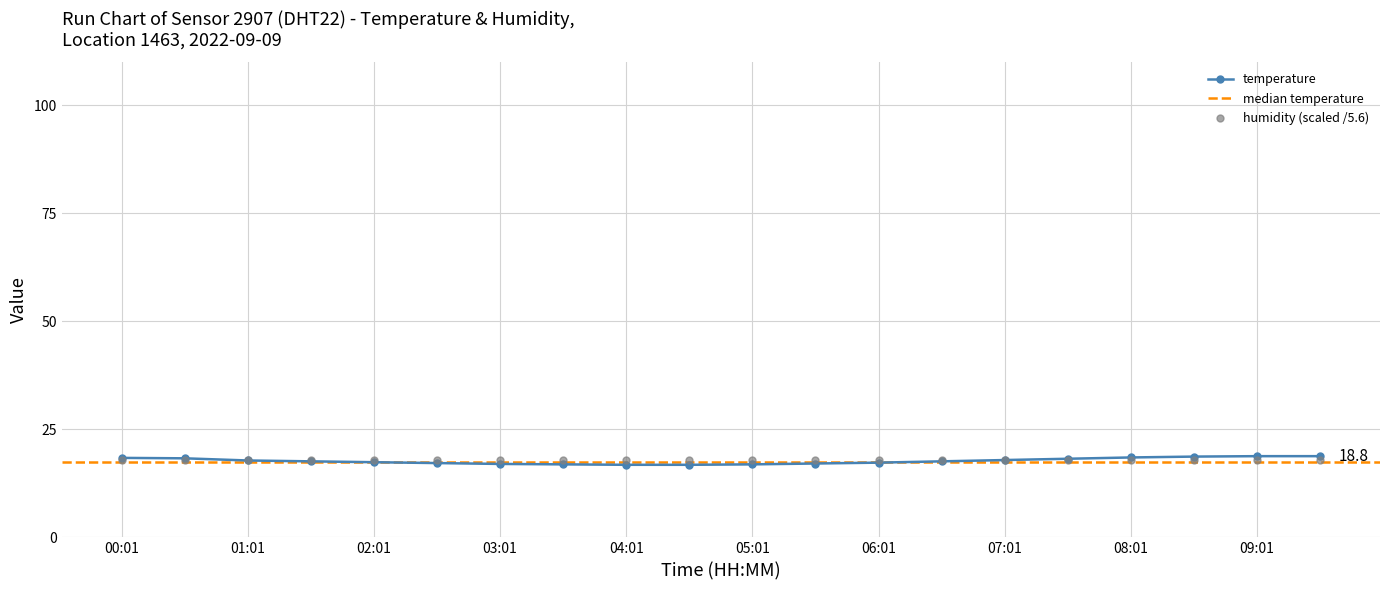

What is the sum of the values at 09:31 and 05:01?

35.7